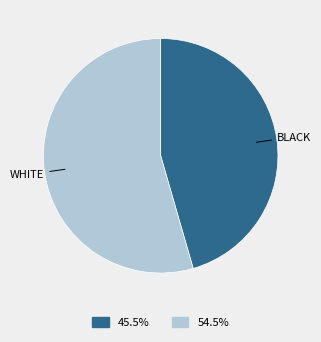

Is there a majority slice in this chart?

Yes